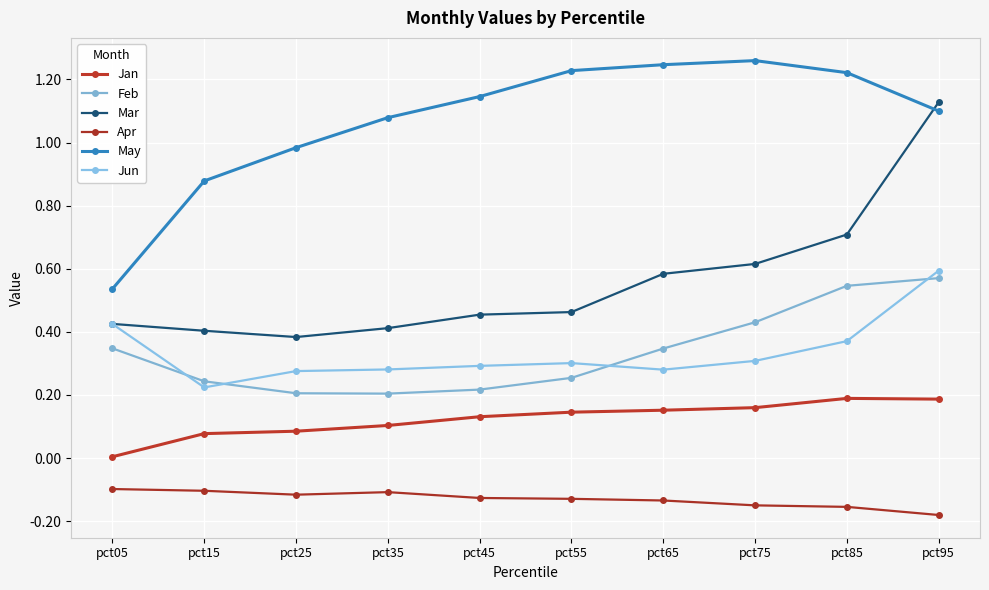

What is the sum of the Jun values at pct45 and pct85?

0.7